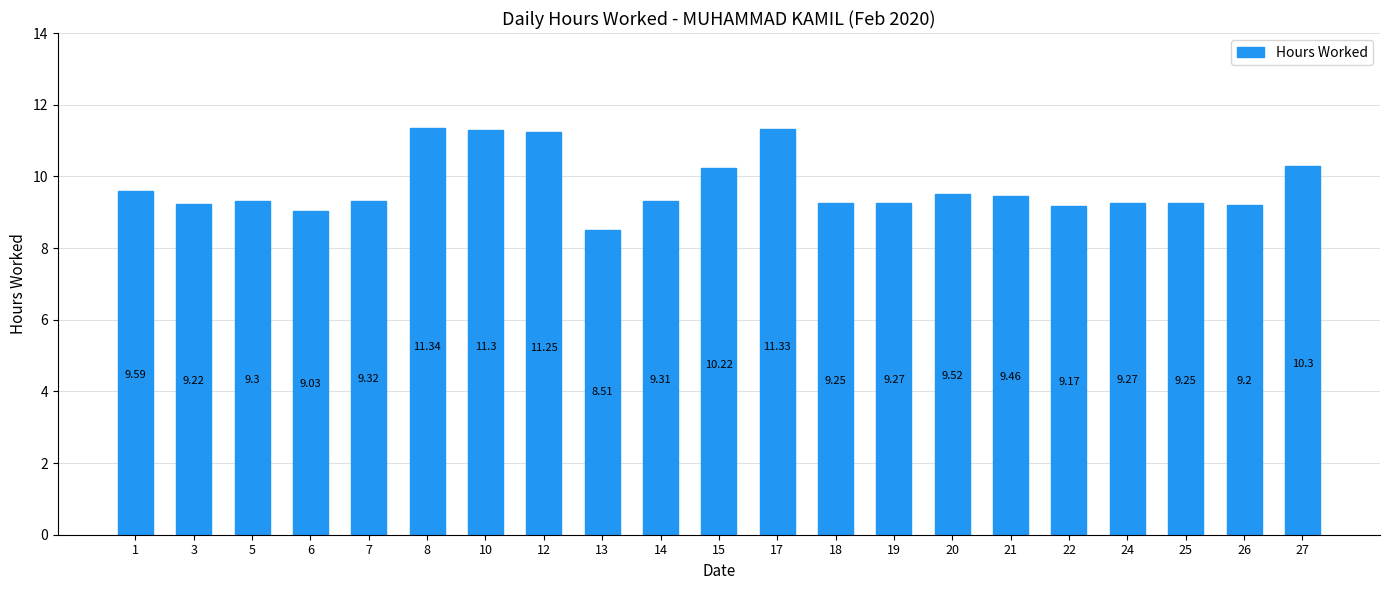

How many data points are less than 9?

1